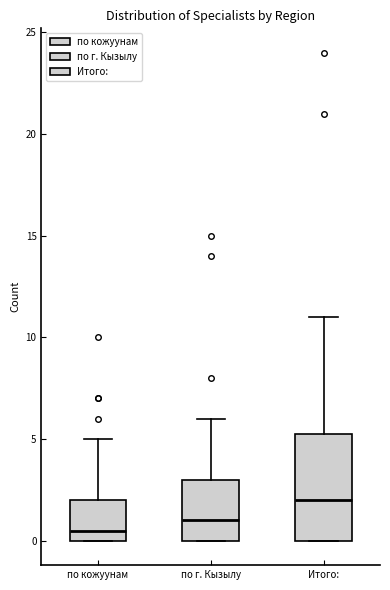

Reading left to right, transcribe this box plot: for each box, give where its median line is, the range the box spans, and where its two whiskers end, as read against the y-axis. The values are not printed on the chart, so give them approximately, as read against the axis.

по кожуунам: median 0.5, box 0.0 to 2.0, whiskers 0.0 to 5.0
по г. Кызылу: median 1.0, box 0.0 to 3.0, whiskers 0.0 to 6.0
Итого:: median 2.0, box 0.0 to 5.5, whiskers 0.0 to 11.0